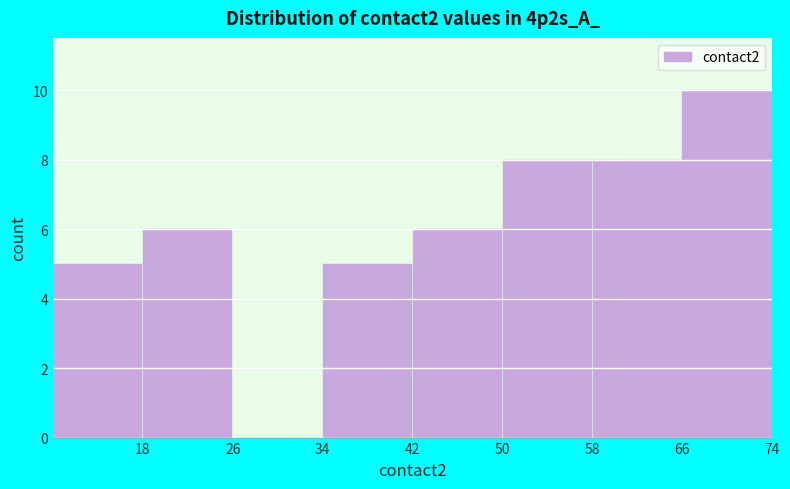

Which range on the x-axis has the tallest bar?

66 to 74